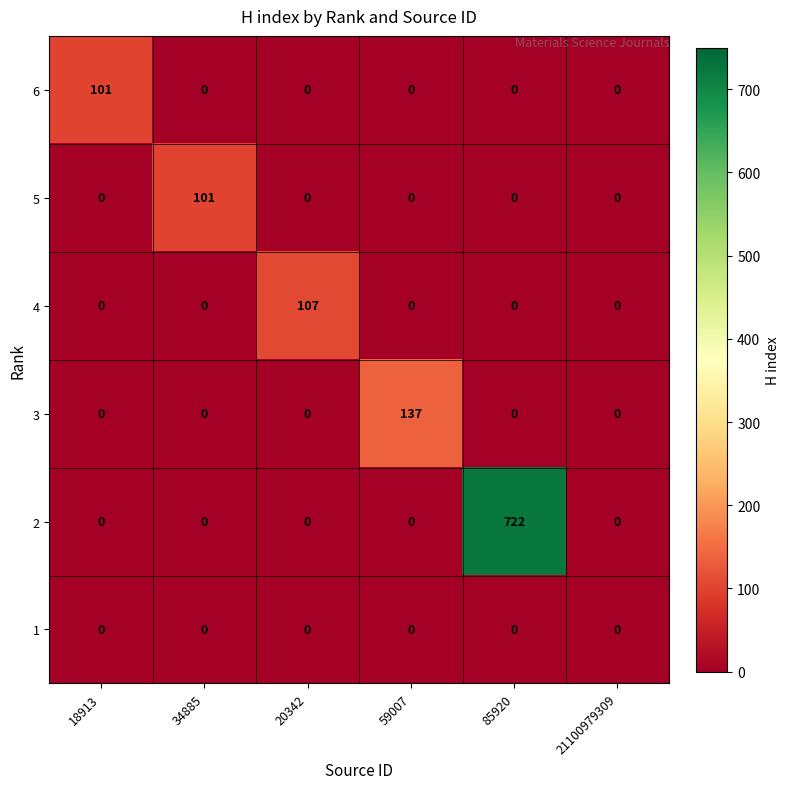

What is the spread (max minus min) of values at 18913?

101